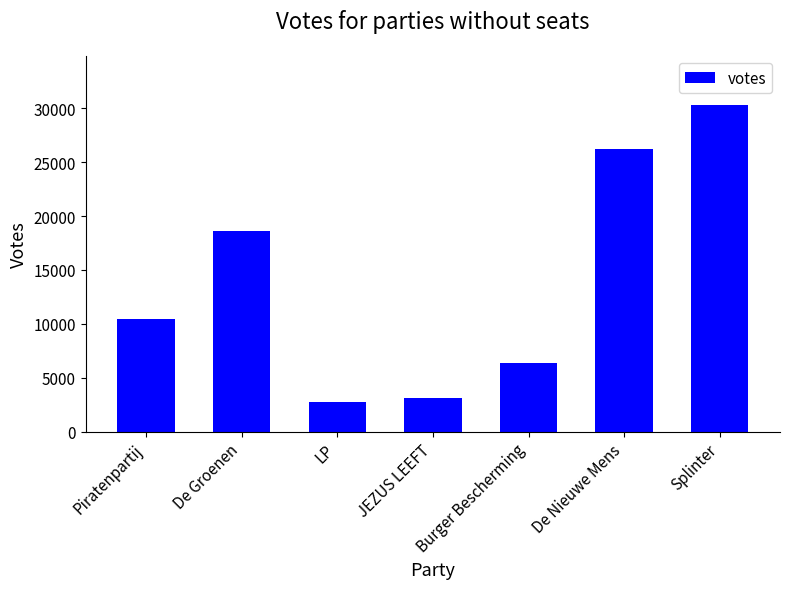

Approximately how many times larger is the value at Piratenpartij compared to Splinter?

0.3